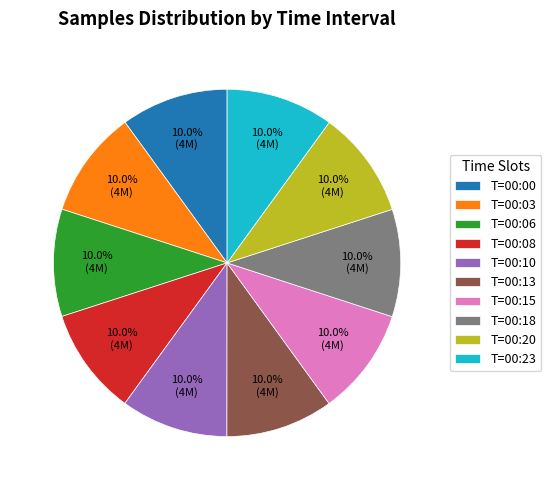

Approximately how many times larger is the value at T=00:10 compared to T=00:00?

1.0